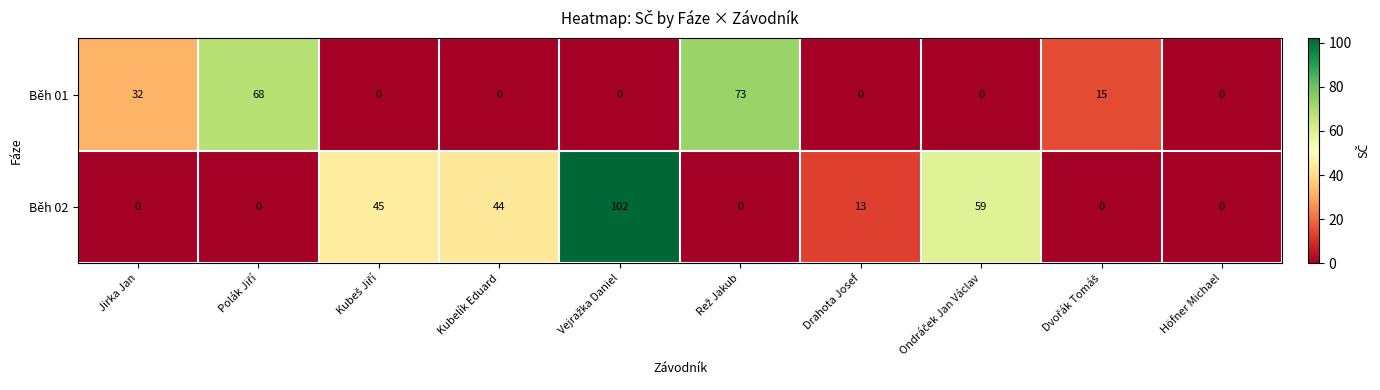

Which series has the widest spread of values?

Běh 02